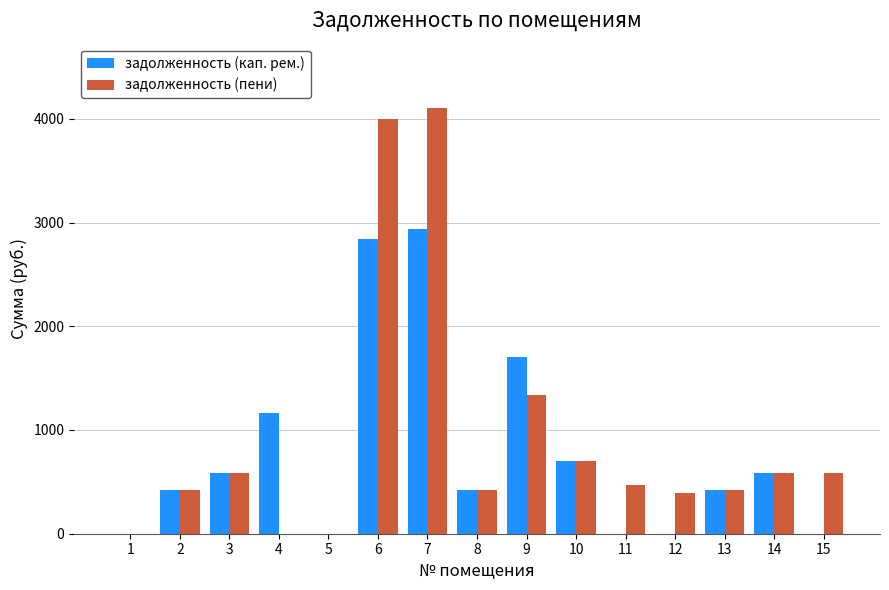

How many groups of bars are there?

15